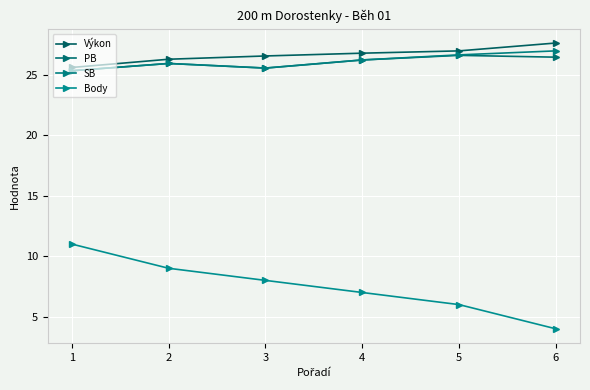

True or false: Body and SB cross at least once.

False